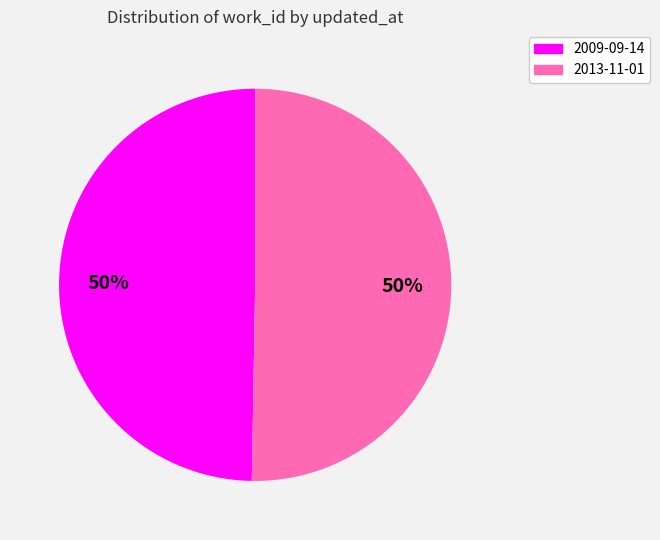

To the nearest percent, what is the average slice percentage?

50%